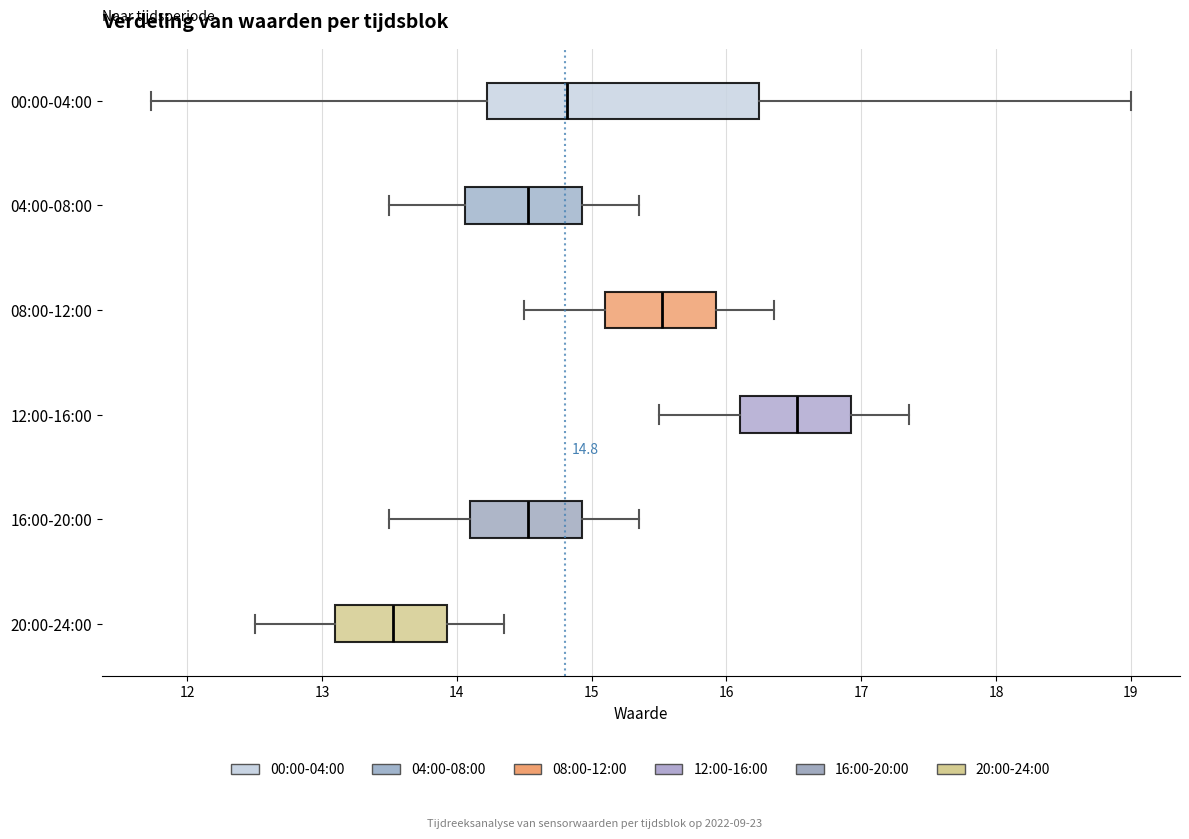

Which box has the furthest to the left median line?

20:00-24:00